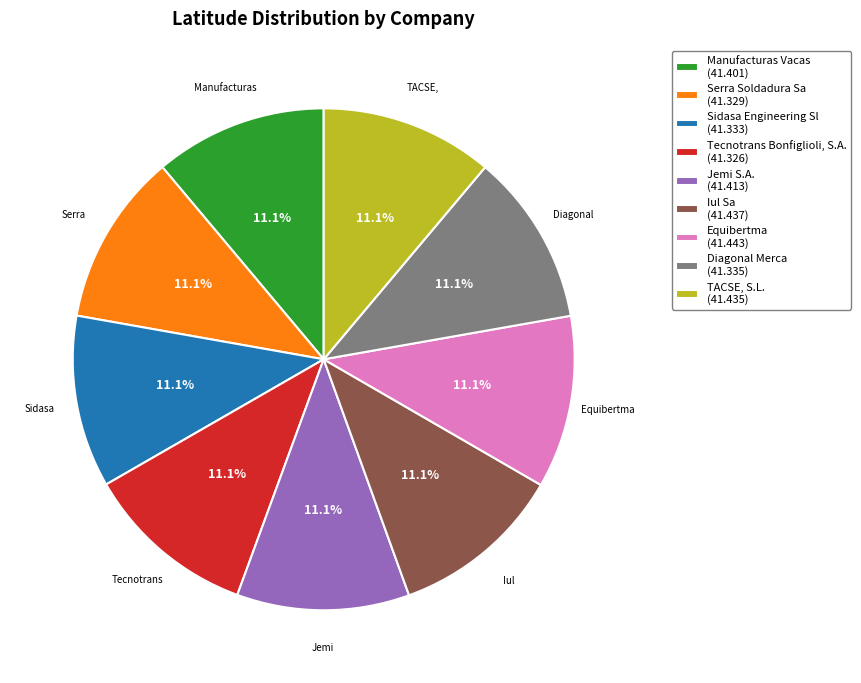

The Equibertma slice represents 11% of the pie. True or false?

True